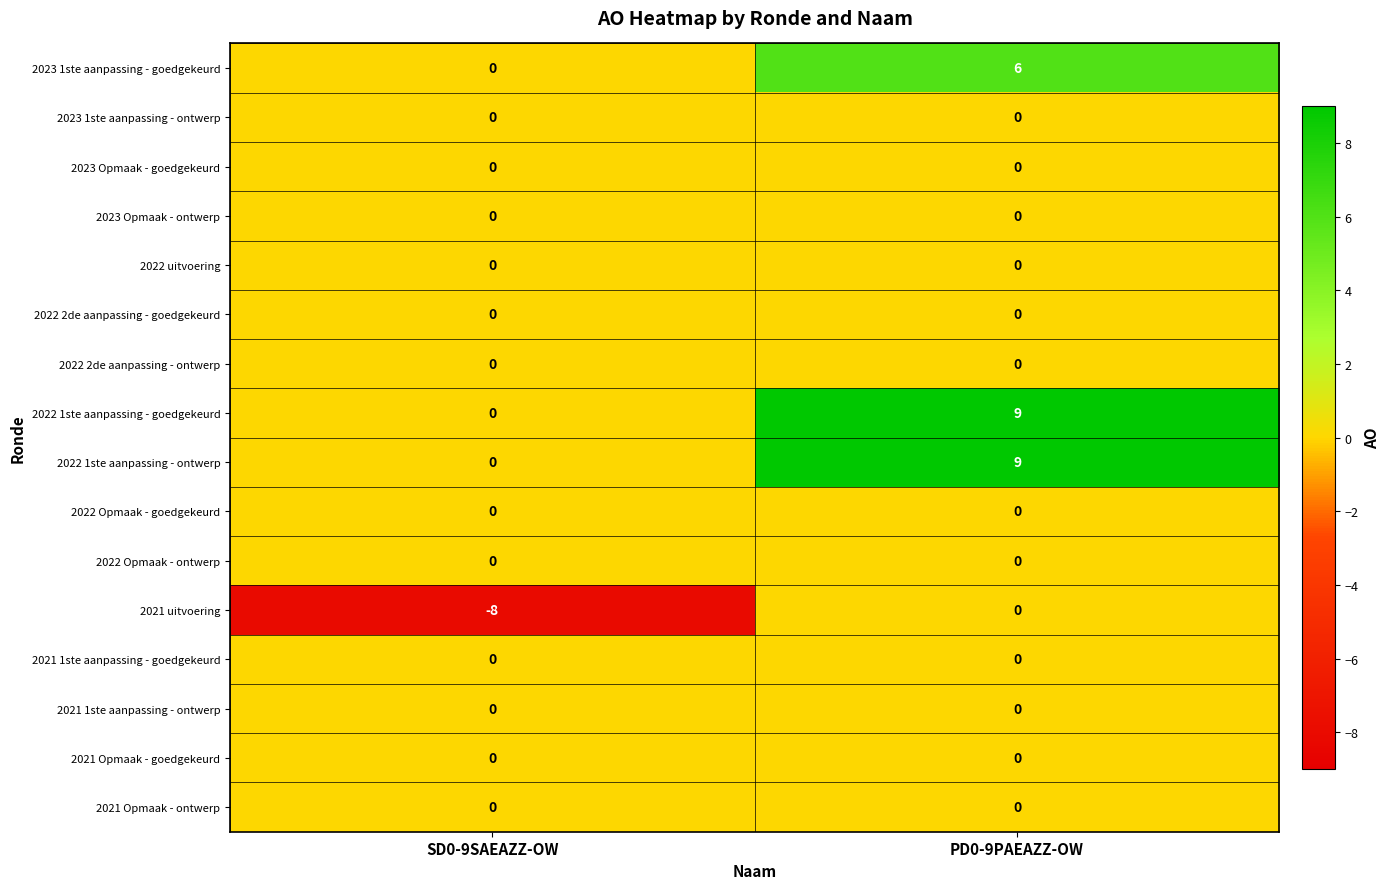

What is the difference between the maximum and minimum values in the 2022 1ste aanpassing - goedgekeurd series?

9